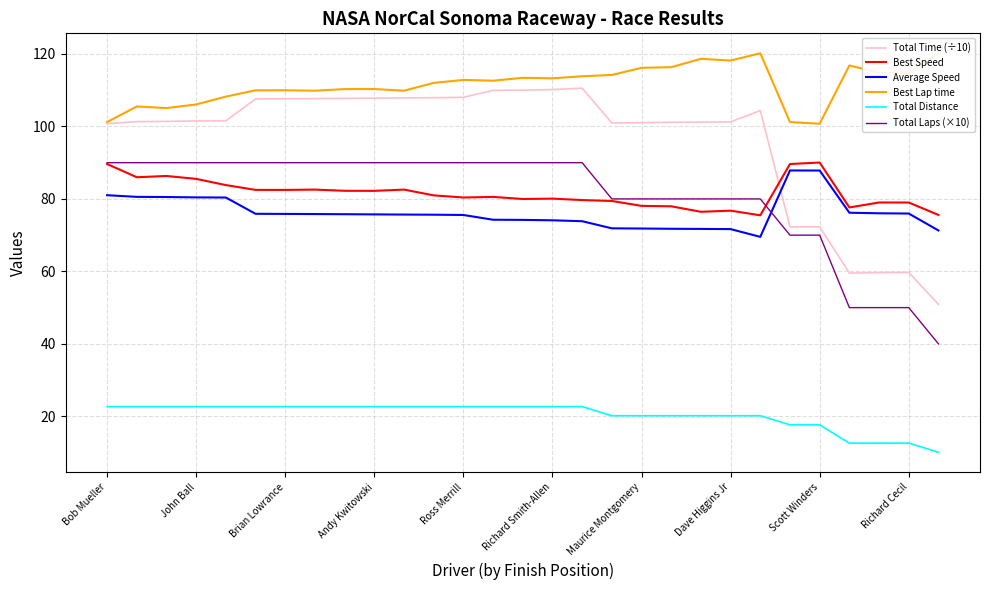

Which series ends up on top after the final intersection of Total Laps (×10) and Average Speed?

Average Speed